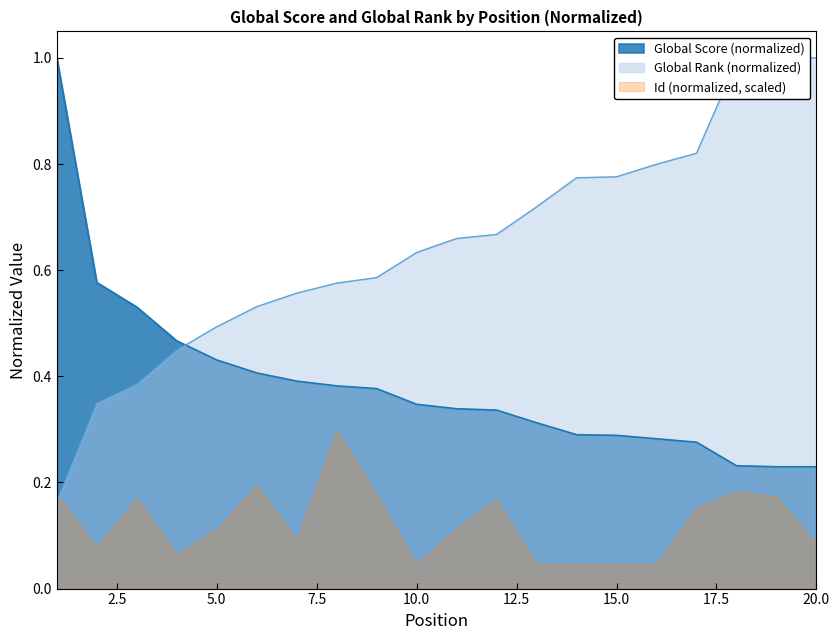

True or false: Global Rank and Global Score cross at least once.

True